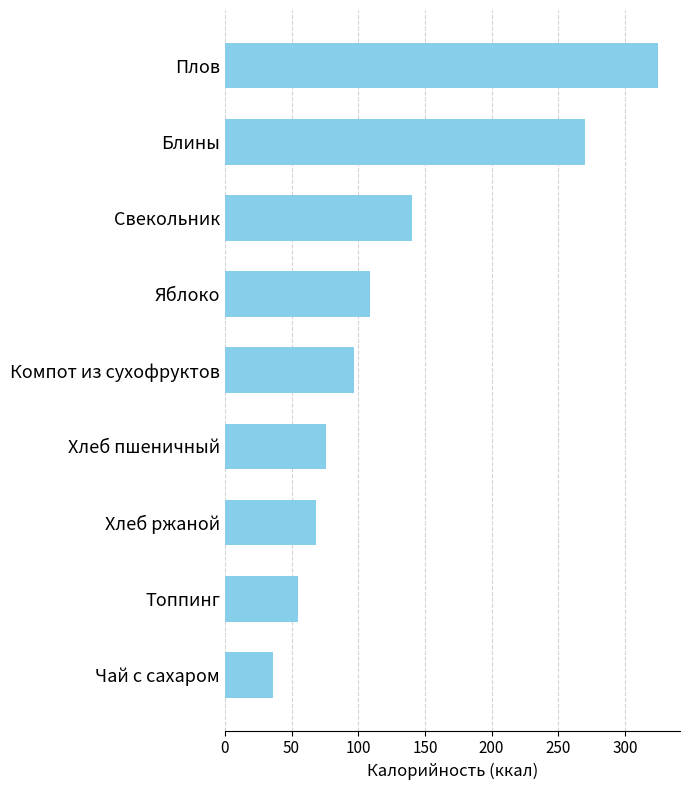

What is the label of the 4th bar from the bottom?

Хлеб пшеничный